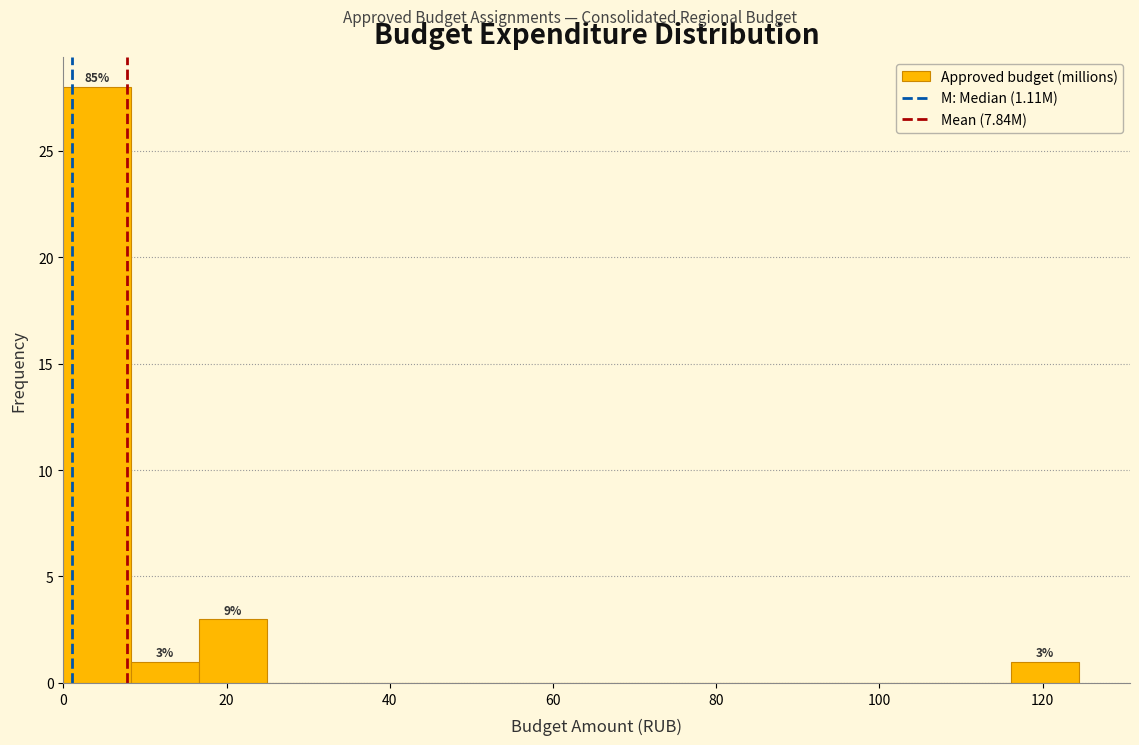

Over which range of the x-axis is the bar tallest?

0 to 8